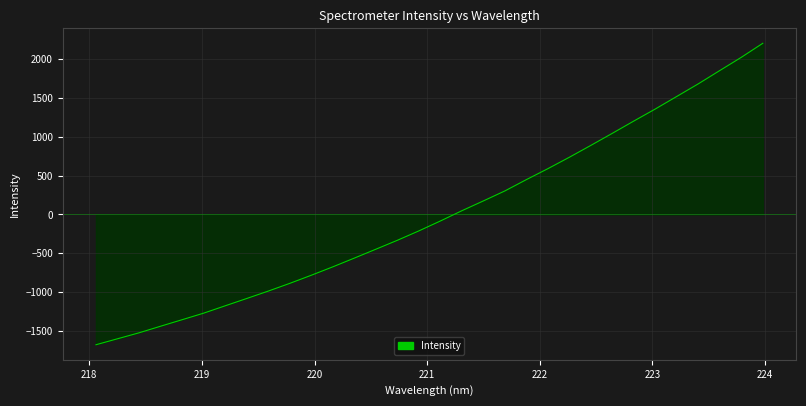

What is the maximum value shown in the chart?

2207.5